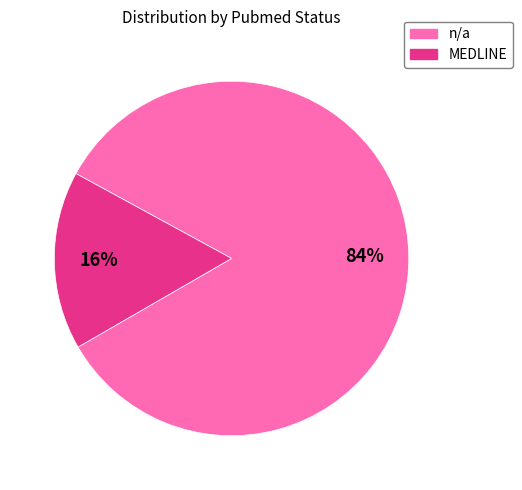

Which category has the smallest portion of the pie?

MEDLINE